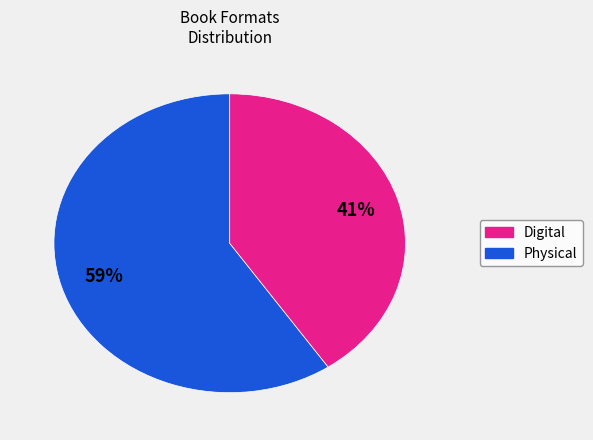

To the nearest percent, what is the average slice percentage?

50%